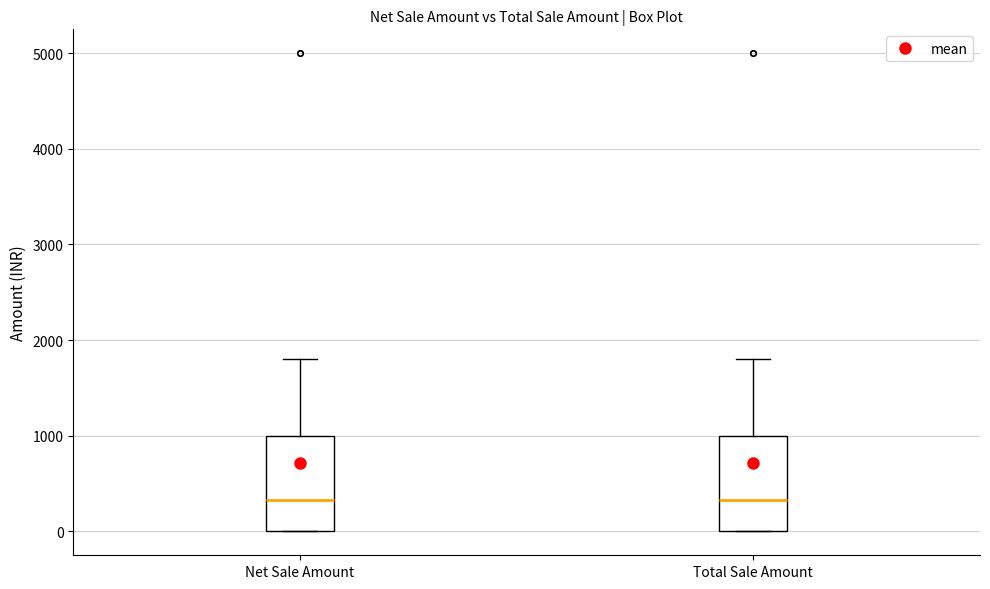

Reading left to right, read every box against the y-axis: the position of its median line, the range the box covers, and the ends of its whiskers. The values are not printed on the chart, so give them approximately, as read against the axis.

Net Sale Amount: median 300, box 0 to 1000, whiskers 0 to 1800
Total Sale Amount: median 300, box 0 to 1000, whiskers 0 to 1800